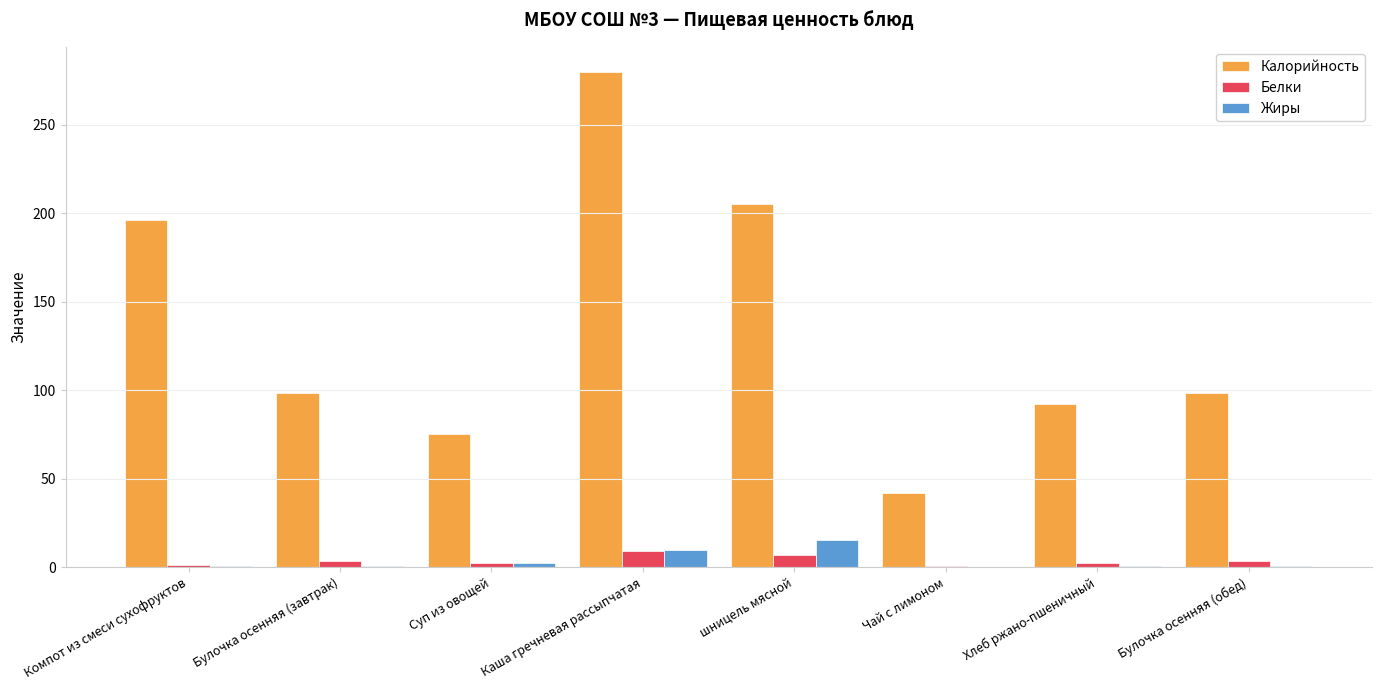

Which category has the highest value across all series?

Каша гречневая рассыпчатая